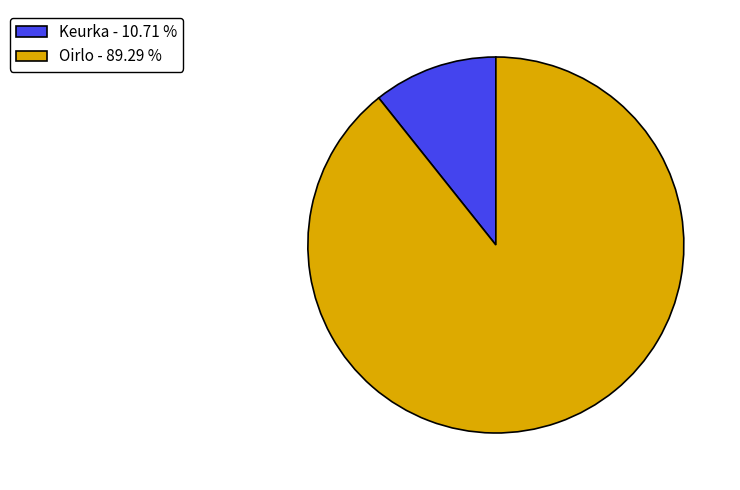

Combined, do Oirlo and Keurka account for over 50%?

Yes